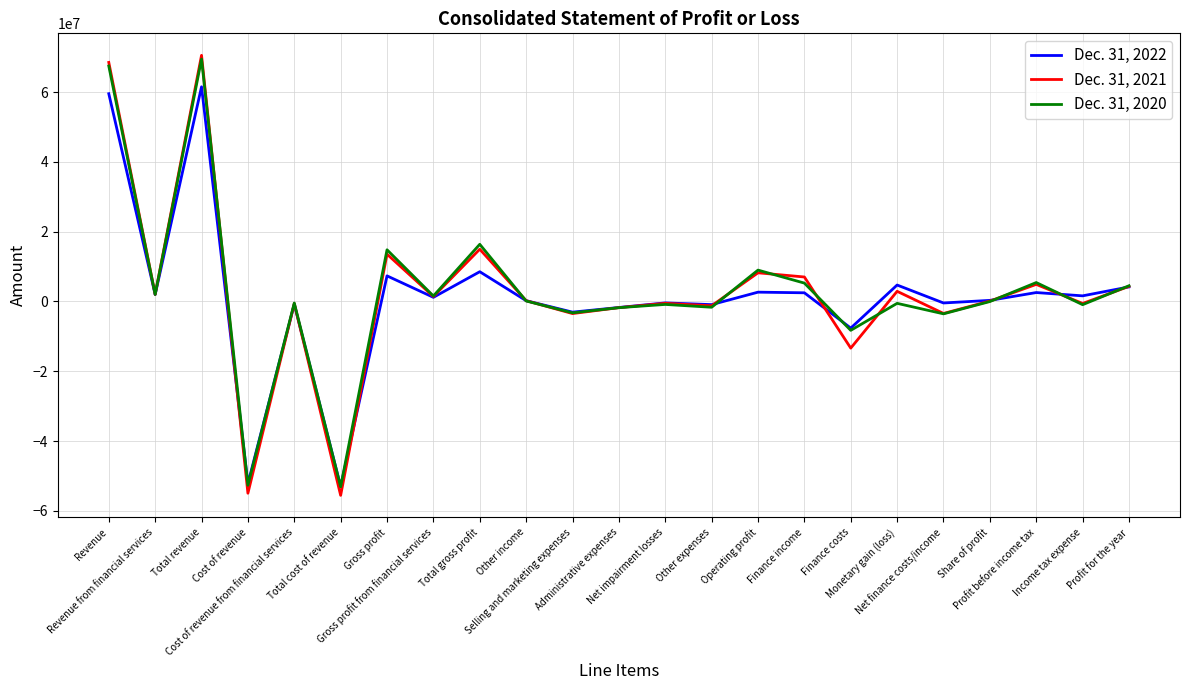

Rank the series by their average value, from highest to lowest.

Dec. 31, 2020, Dec. 31, 2021, Dec. 31, 2022